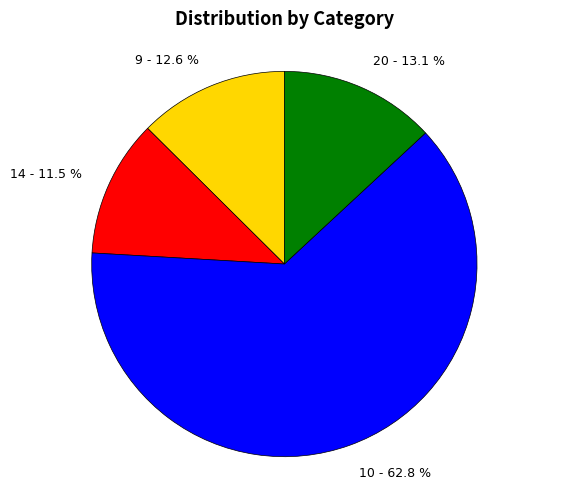

To the nearest percent, what percentage of the pie is 20?

13%